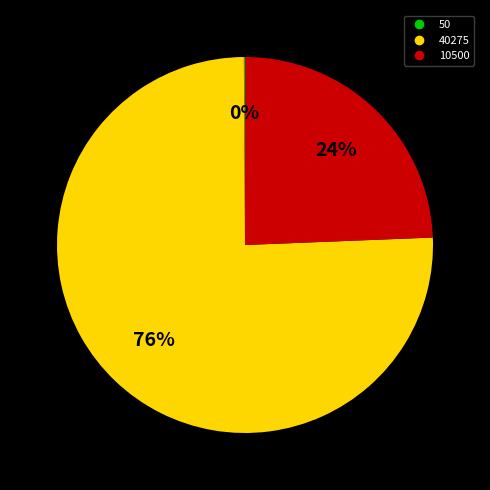

What percentage is the 40275 slice, to the nearest percent?

76%